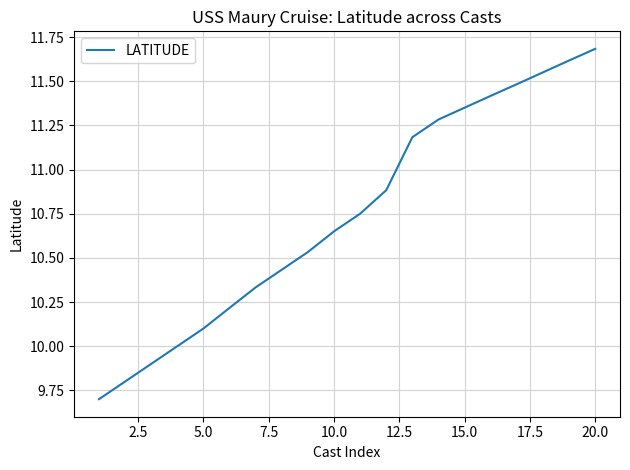

What is the smallest value displayed?

9.7